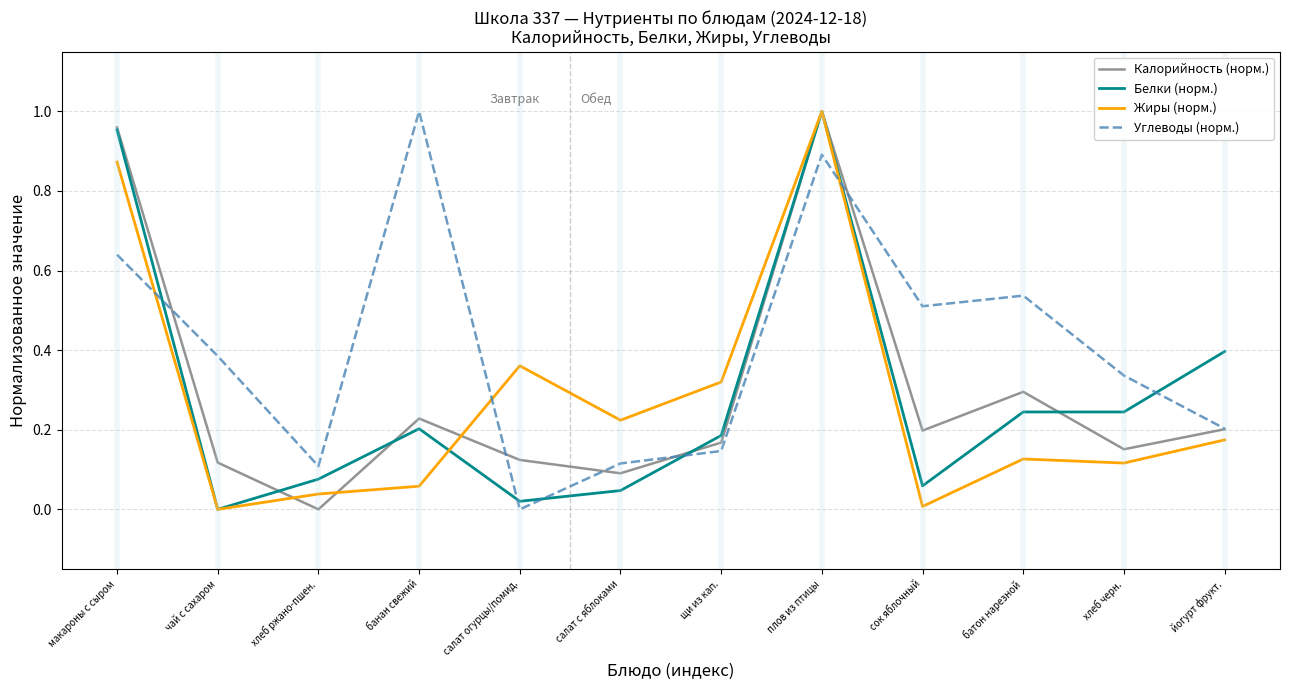

The Углеводы (норм.) series shows 0.9 at плов из птицы. True or false?

True